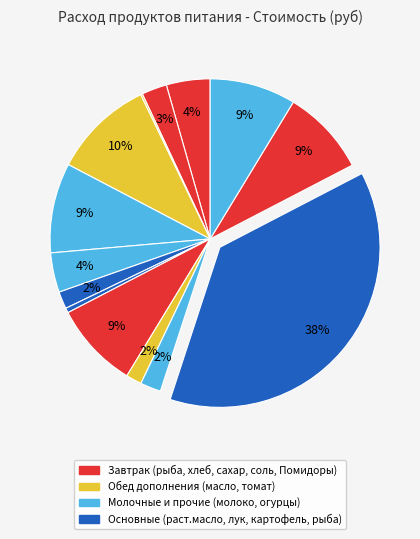

How many slices are in this pie chart?

14